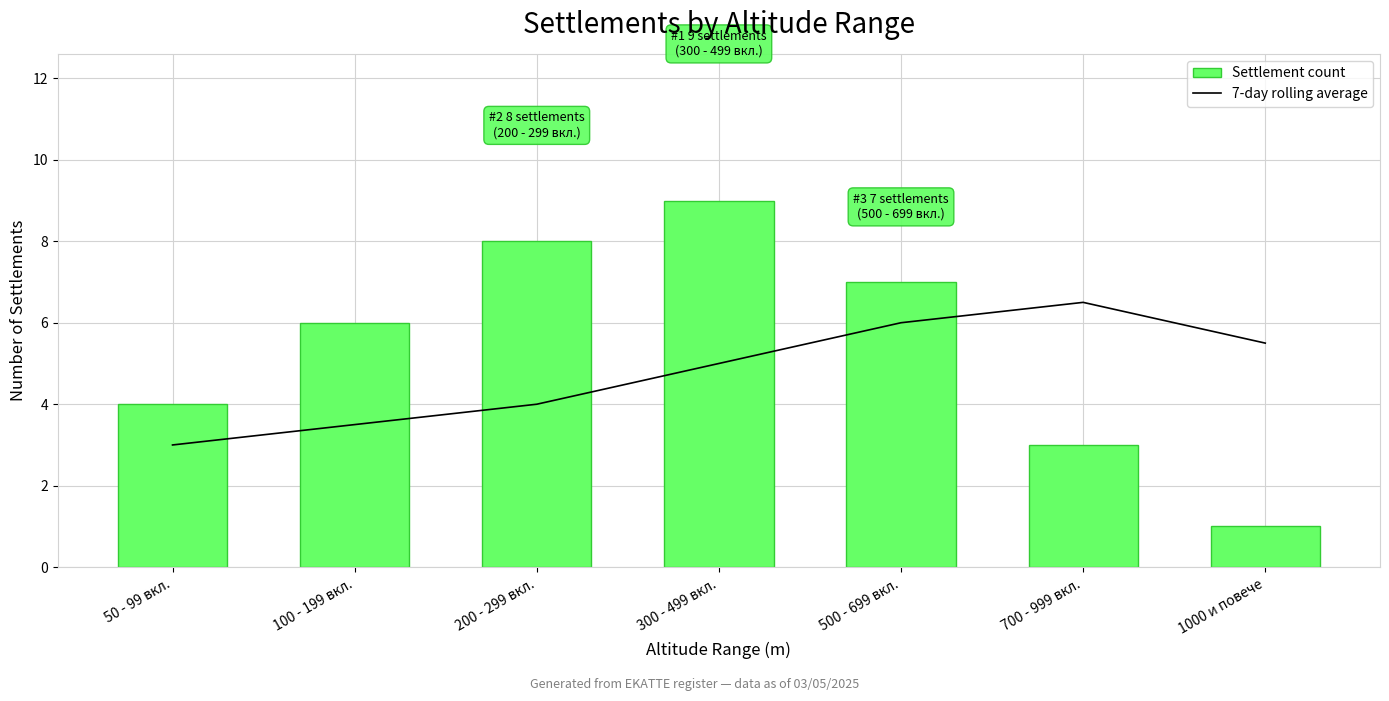

What is the smallest value displayed?

1.0